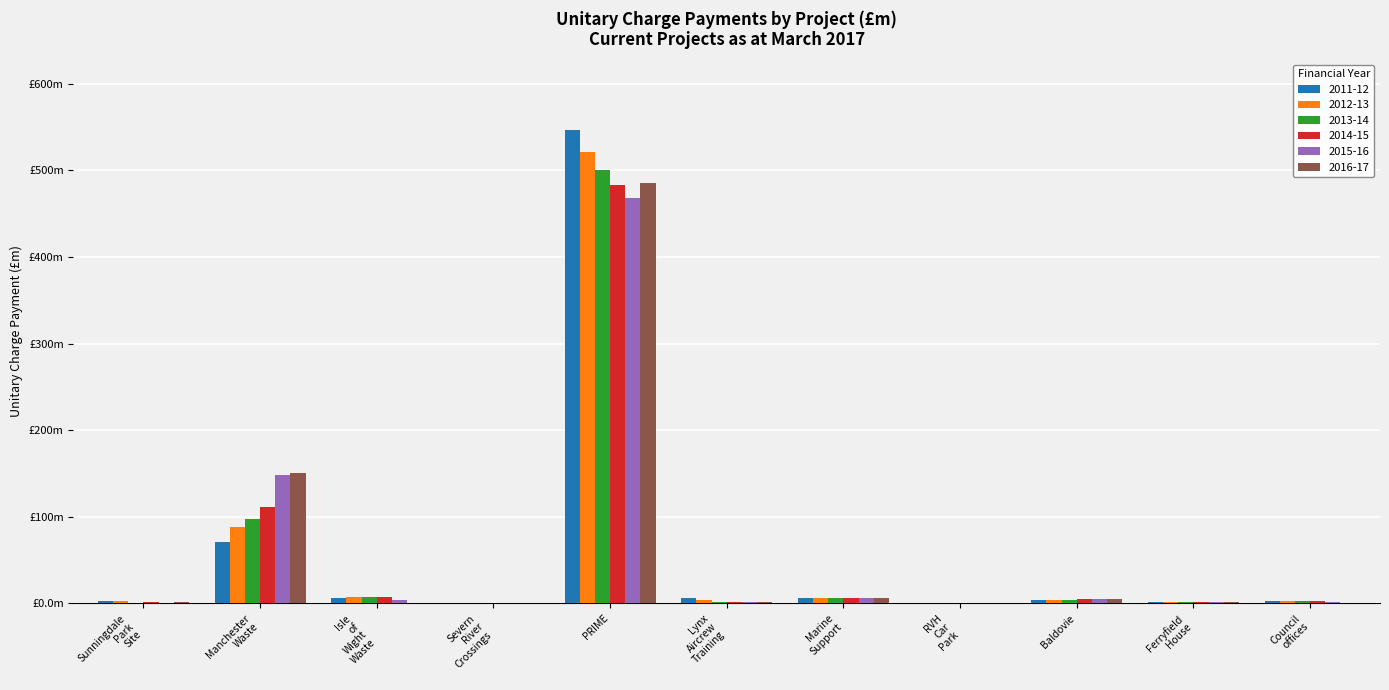

Reading right to left, extract all data points from this chart.

2011-12: Council offices=2.4	Ferryfield House=1.3	Baldovie=4.1	RVH Car Park=0.0	Marine Support=6.5	Lynx Aircrew Training=5.8	PRIME=546.4	Severn River Crossings=0.0	Isle of Wight Waste=6.6	Manchester Waste=71.0	Sunningdale Park Site=2.4
2012-13: Council offices=2.4	Ferryfield House=1.4	Baldovie=4.3	RVH Car Park=0.0	Marine Support=5.9	Lynx Aircrew Training=4.0	PRIME=521.2	Severn River Crossings=0.0	Isle of Wight Waste=6.8	Manchester Waste=88.2	Sunningdale Park Site=2.2
2013-14: Council offices=2.5	Ferryfield House=1.5	Baldovie=4.5	RVH Car Park=0.0	Marine Support=6.1	Lynx Aircrew Training=2.0	PRIME=500.7	Severn River Crossings=0.0	Isle of Wight Waste=7.1	Manchester Waste=97.0	Sunningdale Park Site=1.0
2014-15: Council offices=2.5	Ferryfield House=1.5	Baldovie=4.6	RVH Car Park=0.0	Marine Support=6.1	Lynx Aircrew Training=2.1	PRIME=483.3	Severn River Crossings=0.0	Isle of Wight Waste=7.4	Manchester Waste=111.1	Sunningdale Park Site=1.8
2015-16: Council offices=1.1	Ferryfield House=1.5	Baldovie=4.7	RVH Car Park=0.0	Marine Support=6.2	Lynx Aircrew Training=1.8	PRIME=467.5	Severn River Crossings=0.0	Isle of Wight Waste=3.7	Manchester Waste=148.6	Sunningdale Park Site=0.3
2016-17: Council offices=0.0	Ferryfield House=1.5	Baldovie=4.8	RVH Car Park=0.0	Marine Support=6.3	Lynx Aircrew Training=1.8	PRIME=484.8	Severn River Crossings=0.0	Isle of Wight Waste=0.0	Manchester Waste=150.0	Sunningdale Park Site=1.5